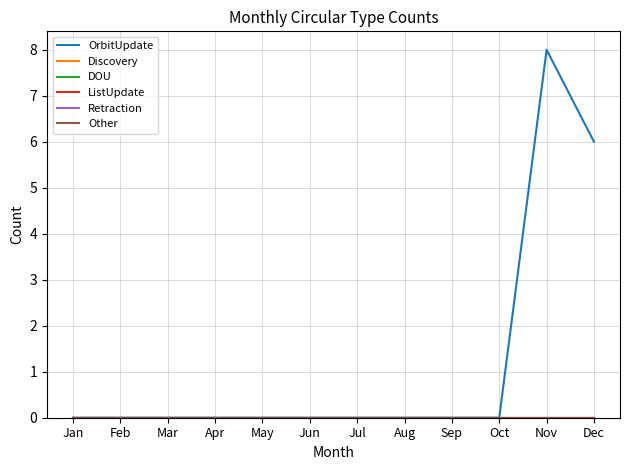

At Nov, list the series in order from largest to smallest.

OrbitUpdate, Discovery, DOU, ListUpdate, Retraction, Other